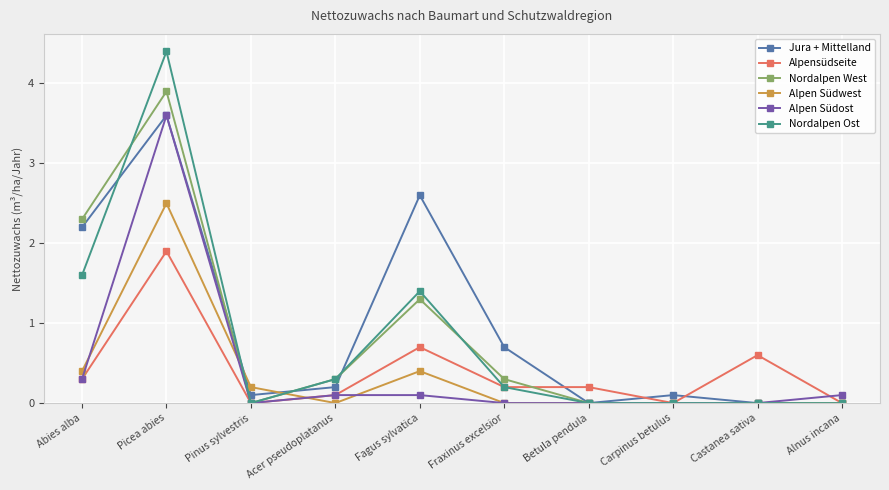

At how many categories does at least one series exceed 2?

3